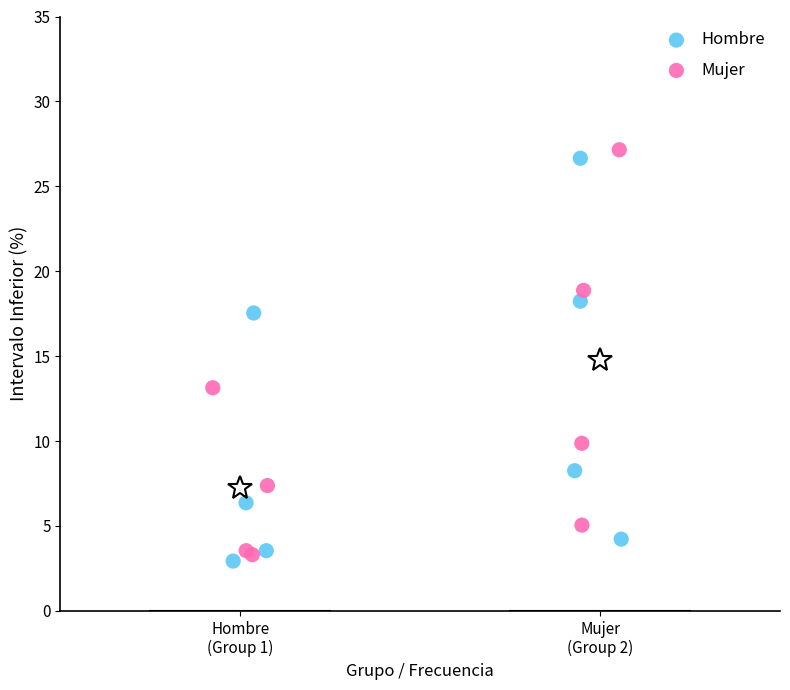

What are all the series names shown in the legend?

Hombre, Mujer